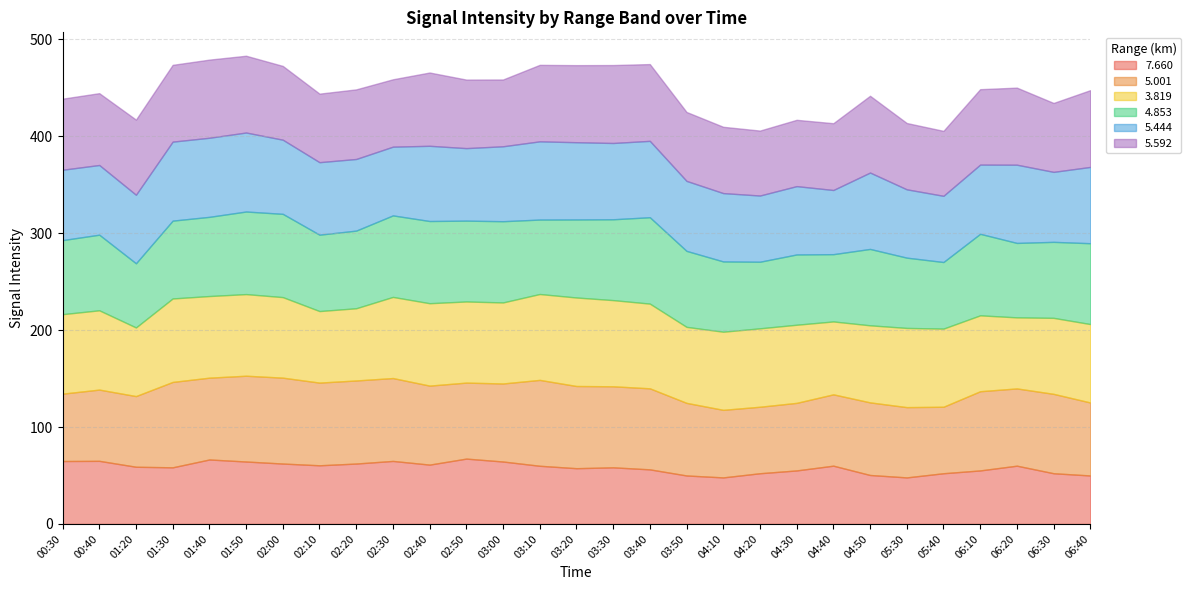

Does the chart display data point markers on the line(s)?

No